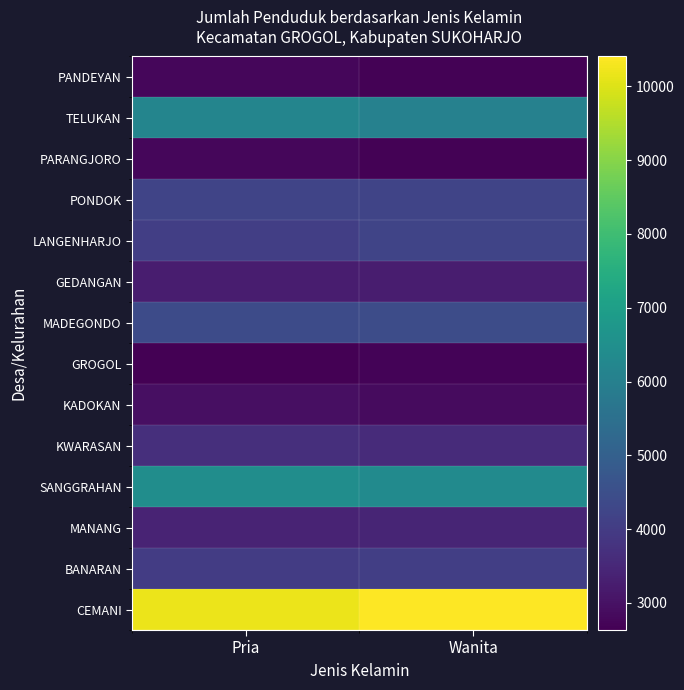

Rank the series at Pria from highest to lowest value.

CEMANI, SANGGRAHAN, TELUKAN, MADEGONDO, PONDOK, LANGENHARJO, BANARAN, KWARASAN, MANANG, GEDANGAN, KADOKAN, PANDEYAN, PARANGJORO, GROGOL